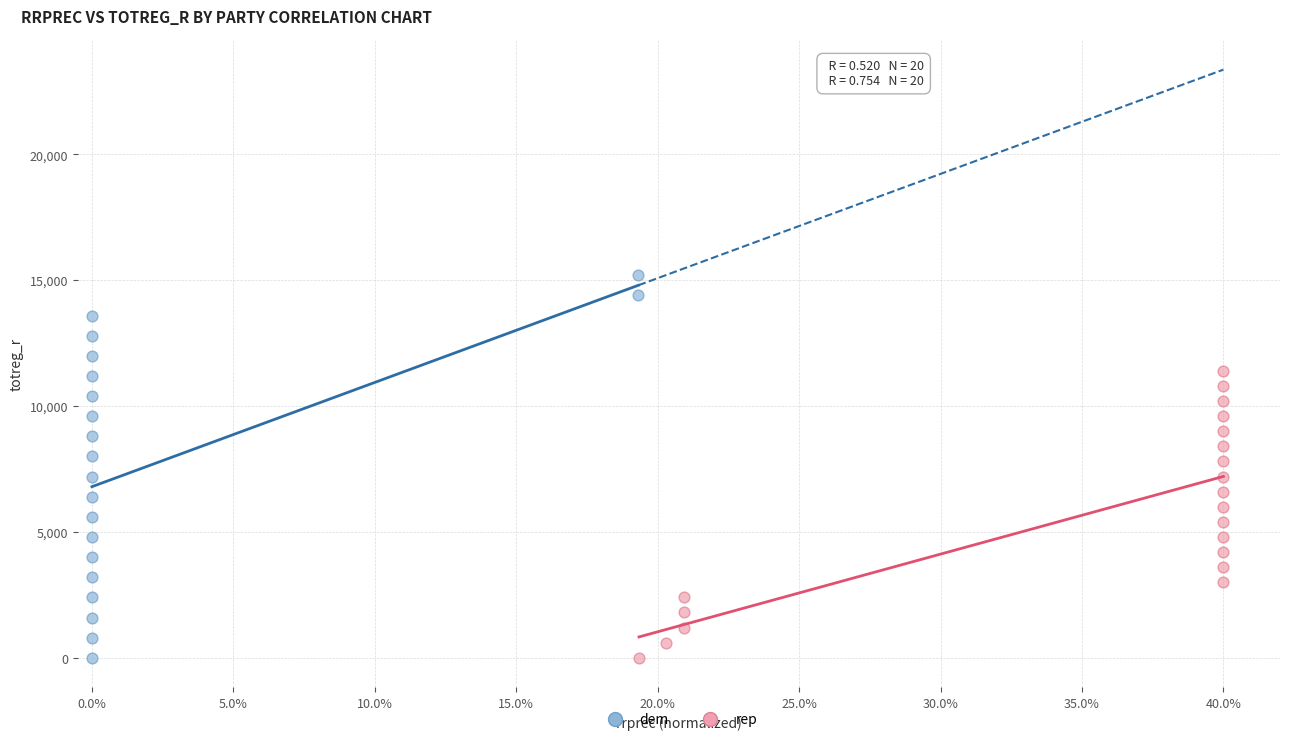

Which series reaches the maximum Y coordinate?

dem